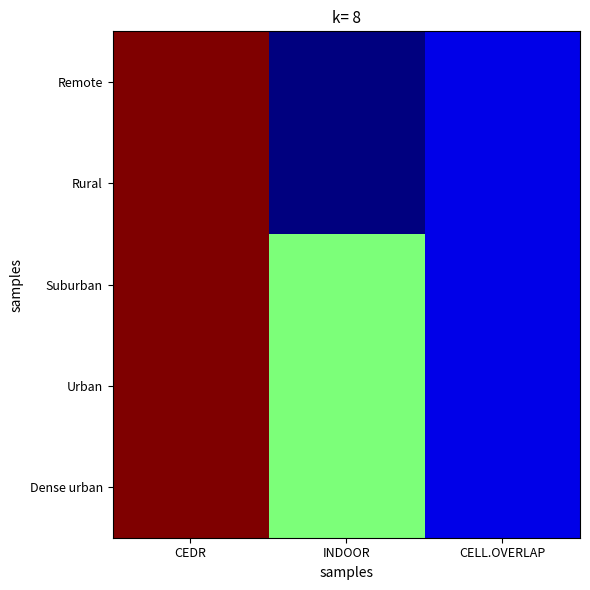

At which category is the sum across all series the highest?

CEDR